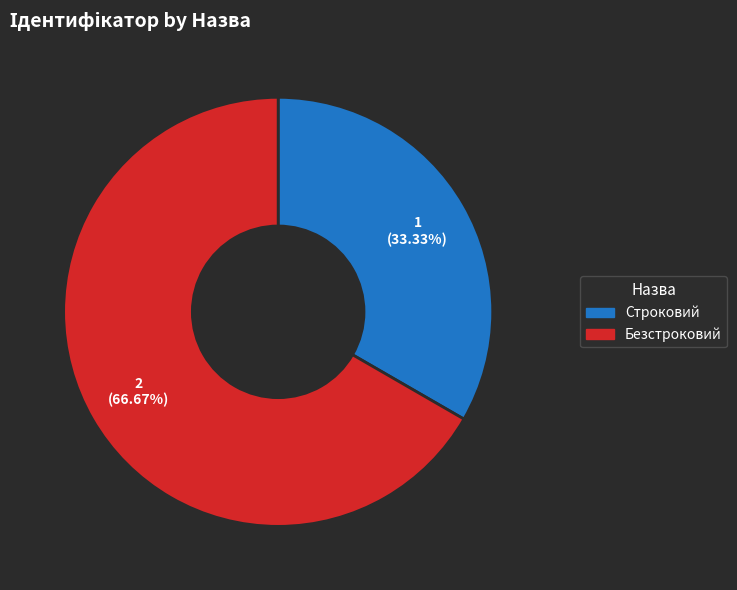

Which category has the biggest portion of the pie?

Безстроковий